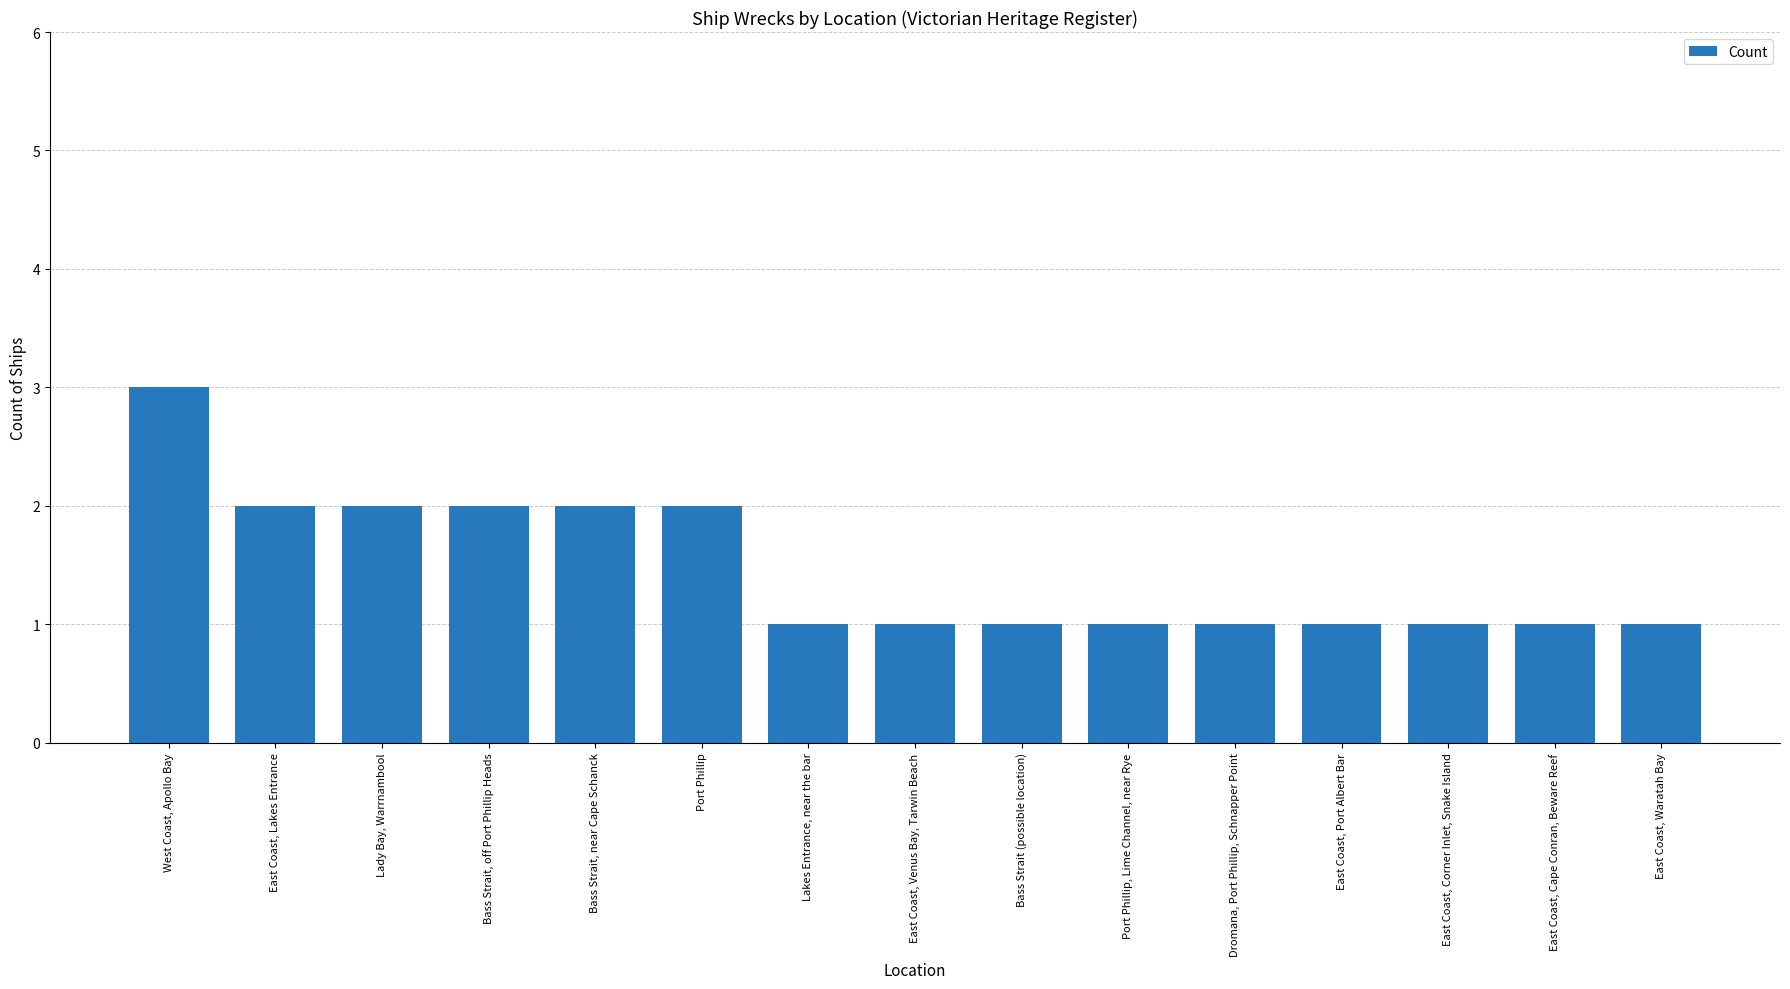

What is the greatest value displayed?

3